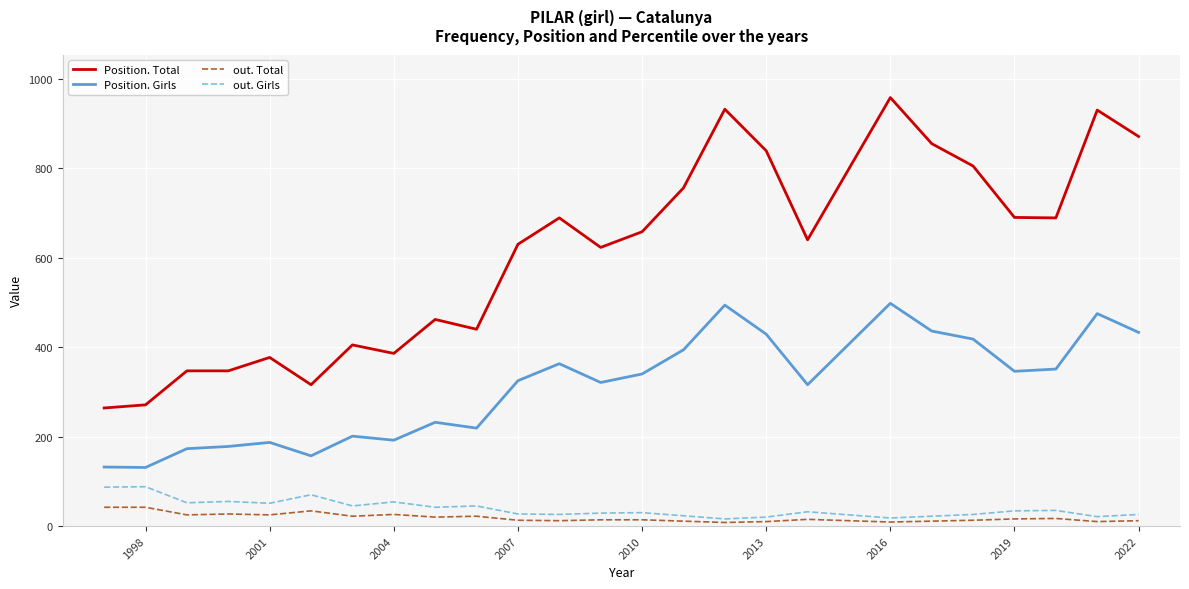

True or false: Position. Girls and out. Total cross at least once.

False